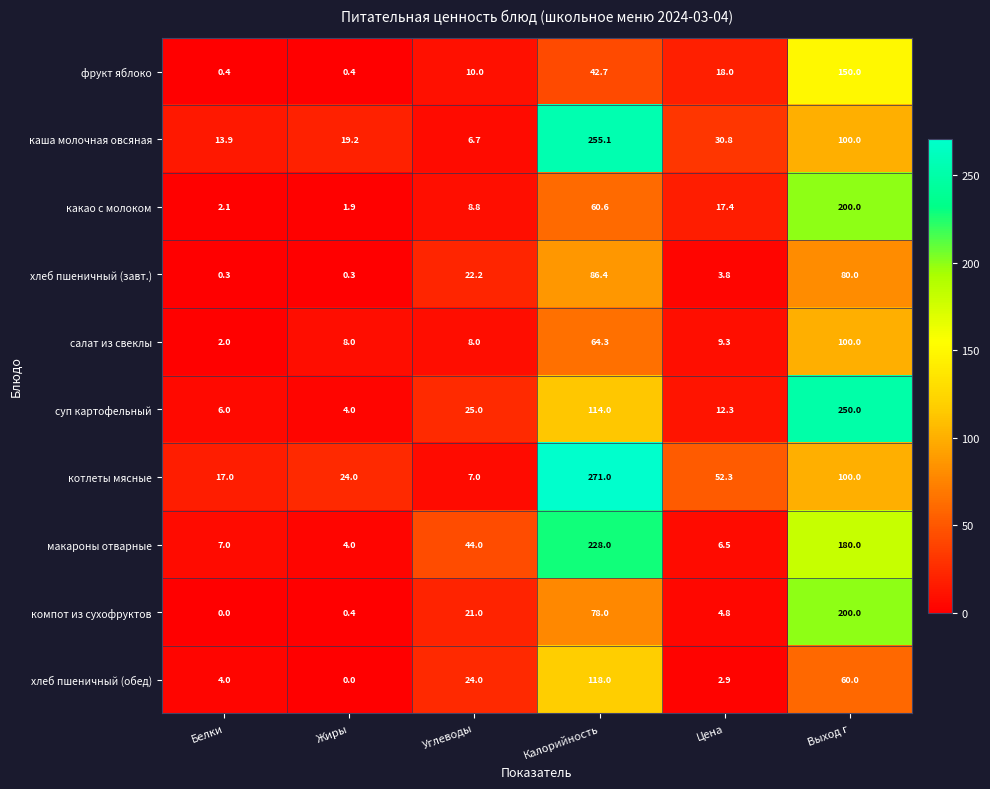

List the labels in order of компот из сухофруктов value, largest first.

Выход г, Калорийность, Углеводы, Цена, Жиры, Белки